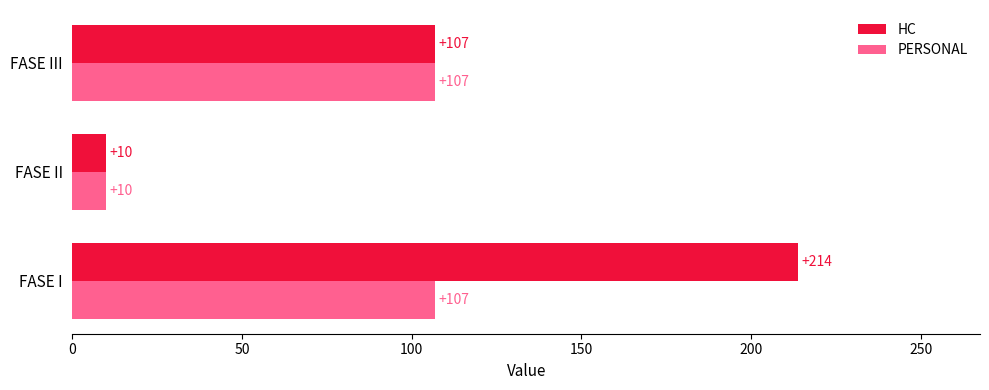

Which series has the largest range (max minus min)?

HC